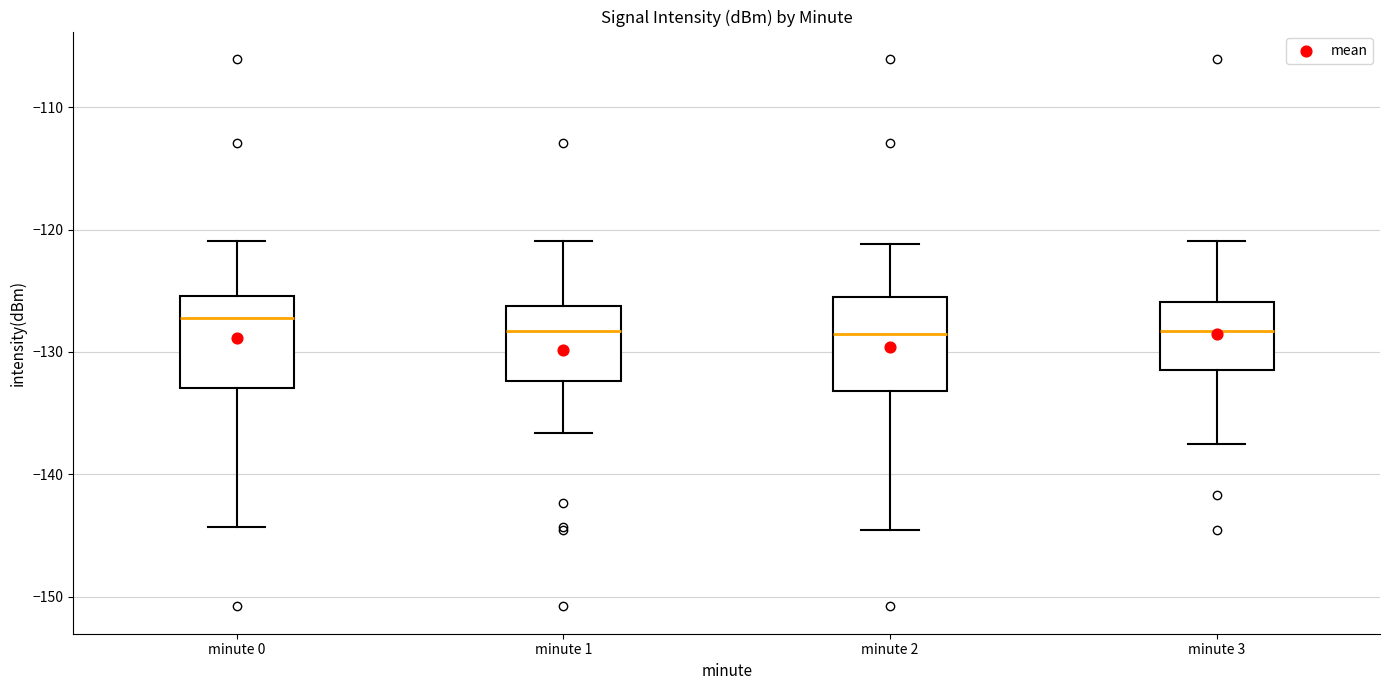

Reading left to right, transcribe this box plot: for each box, give where its median line is, the range the box spans, and where its two whiskers end, as read against the y-axis. The values are not printed on the chart, so give them approximately, as read against the axis.

minute 0: median -127, box -133 to -125, whiskers -144 to -121
minute 1: median -128, box -132 to -126, whiskers -137 to -121
minute 2: median -129, box -133 to -126, whiskers -145 to -121
minute 3: median -128, box -131 to -126, whiskers -138 to -121